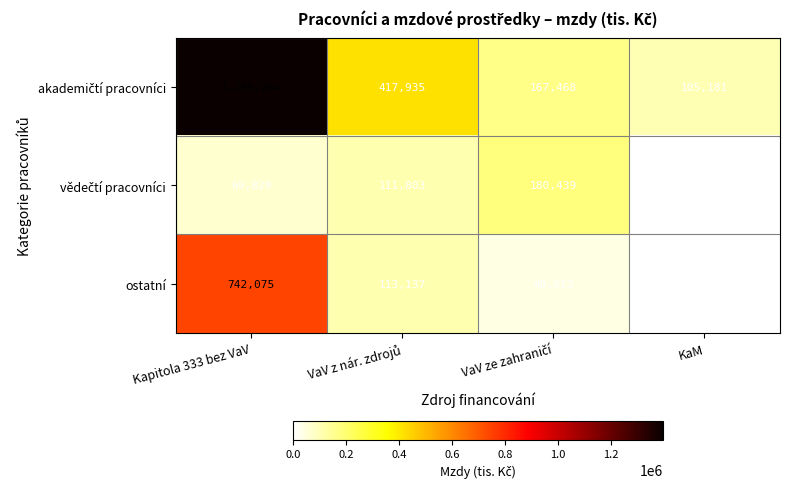

What is the maximum value shown in the chart?

1395264